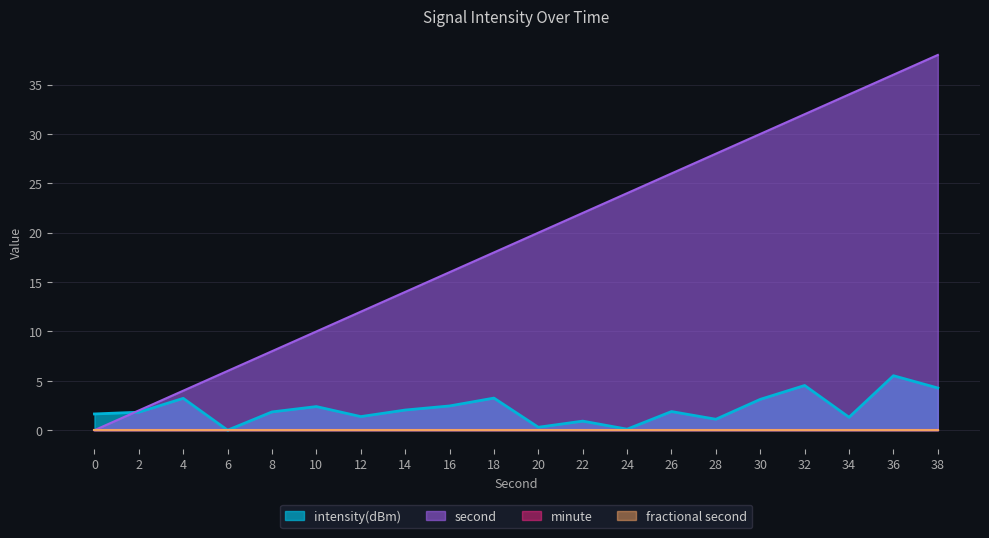

Is the value of second at 26 greater than the value of intensity(dBm) at 22?

Yes